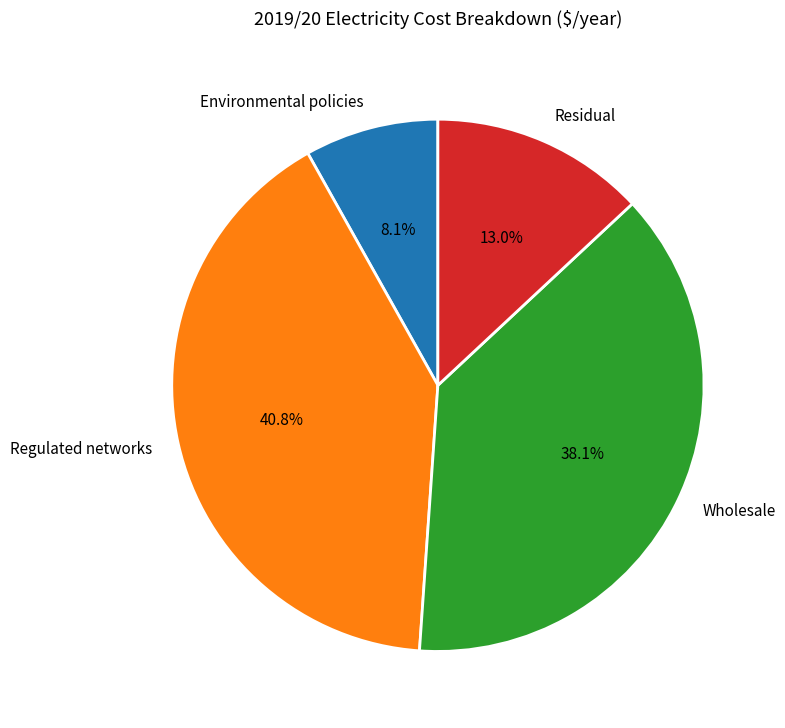

What percentage do Residual and Wholesale together represent?

51.1%